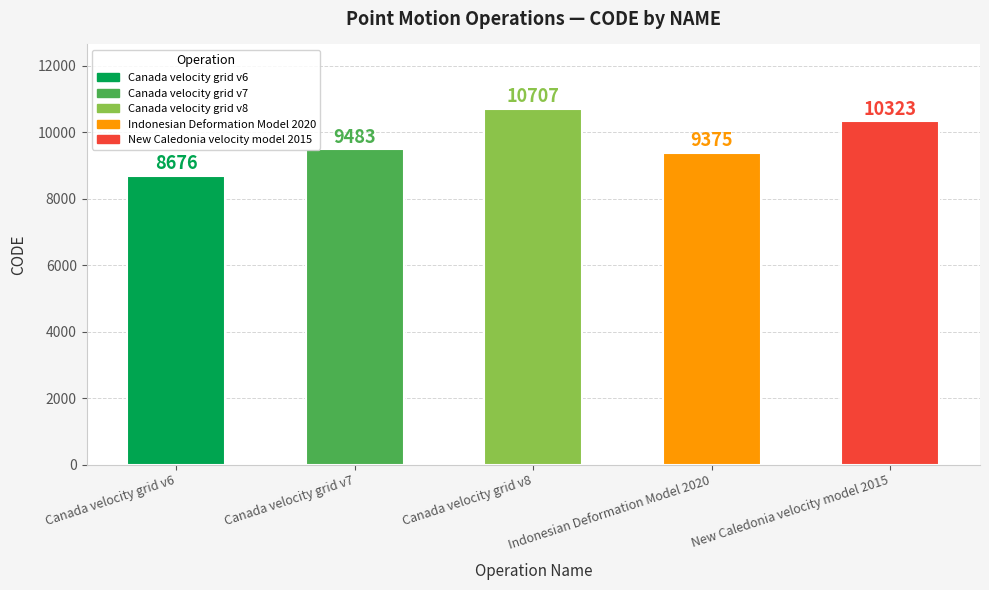

What is the label of the 4th bar from the right?

Canada velocity grid v7